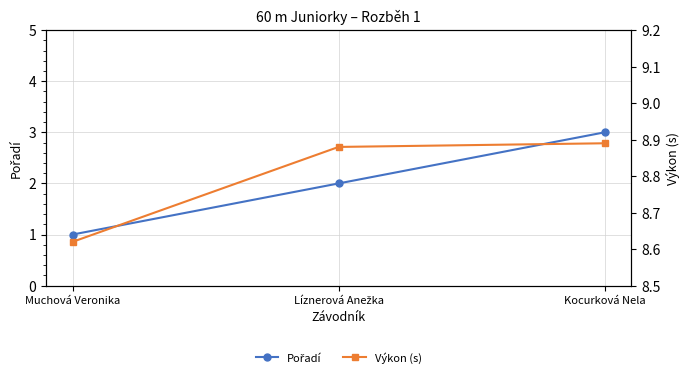

How many data points does each series have?

3